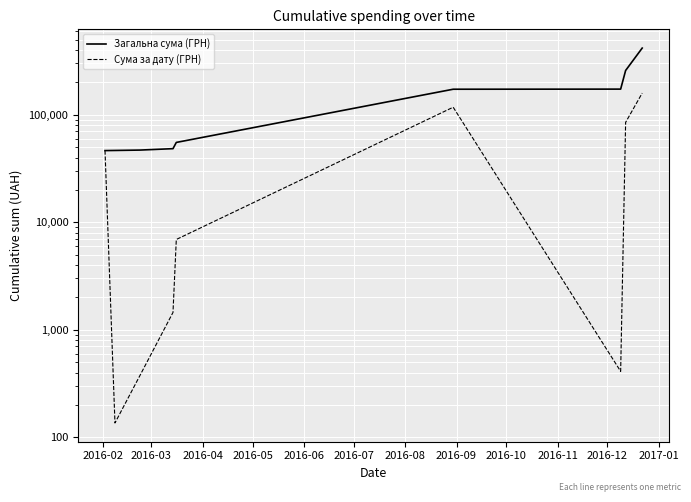

Reading left to right, transcribe all the data shown in this chart.

Загальна сума (ГРН): 46426.3	46562.0	46935.4	48384.4	55300.2	172859.6	173269.6	258277.8	417373.2
Сума за дату (ГРН): 46426.3	135.7	373.4	1449.0	6915.8	117559.4	410.0	85008.2	159095.4